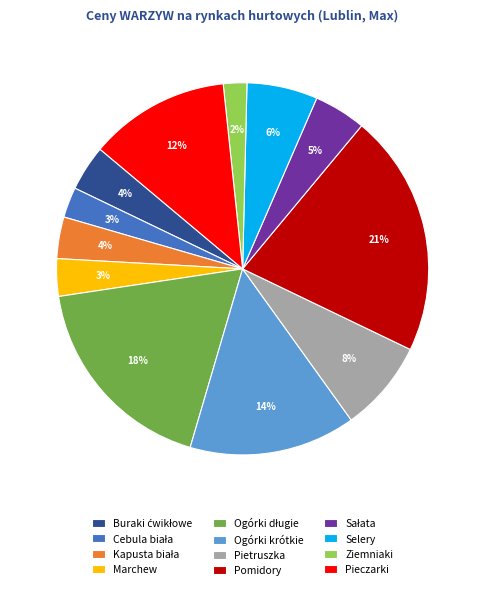

How many slices are in this pie chart?

12